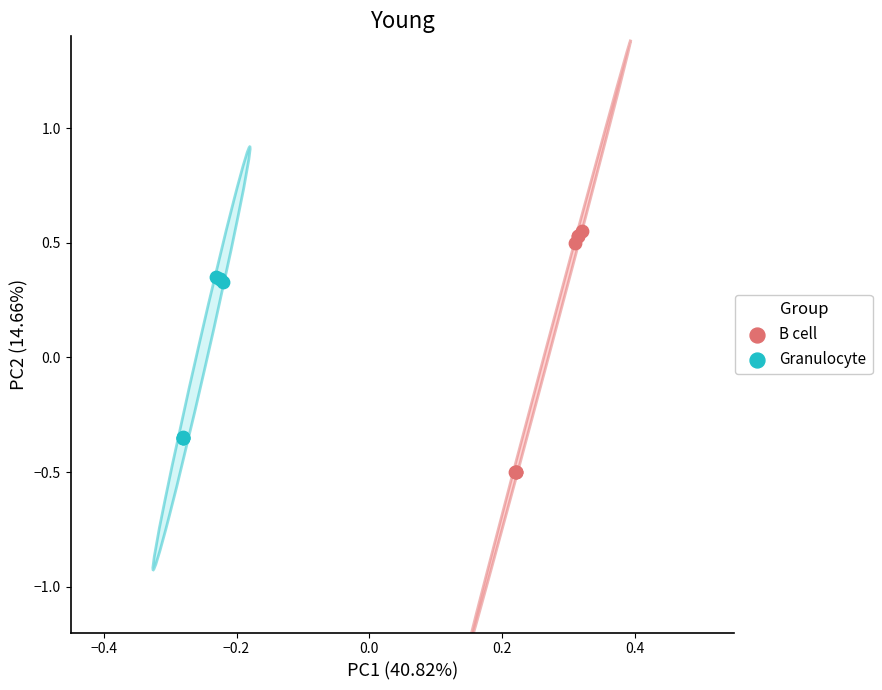

Which series contains the lowest Y value?

B cell